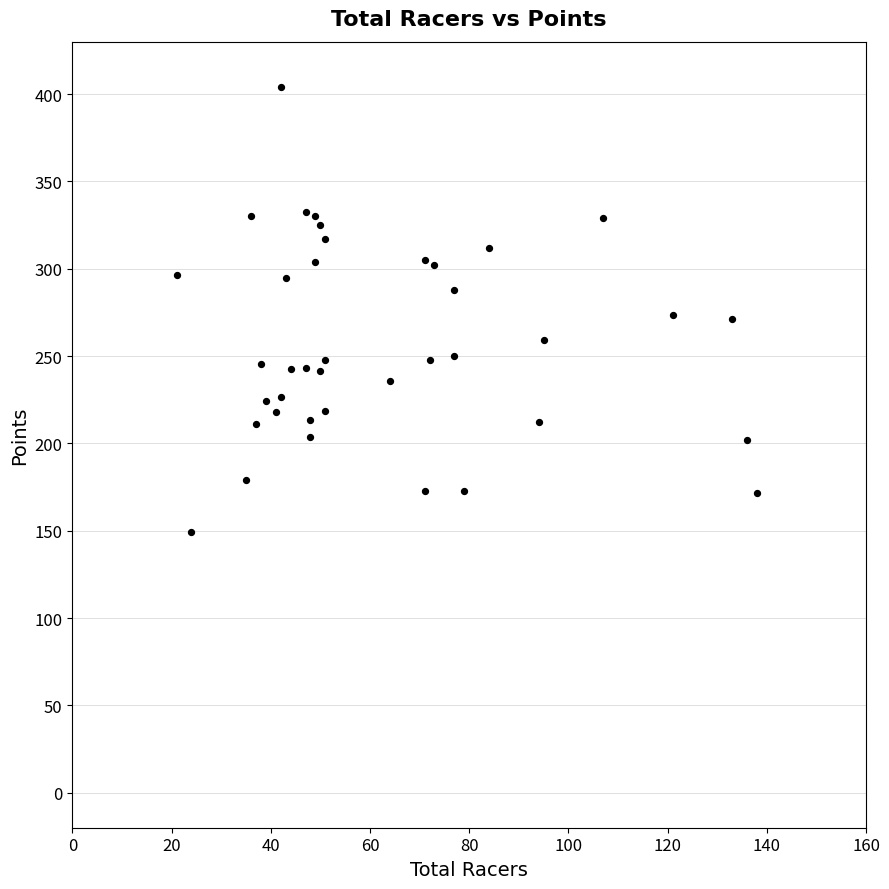

What is the range of X values (max minus min)?

117.0